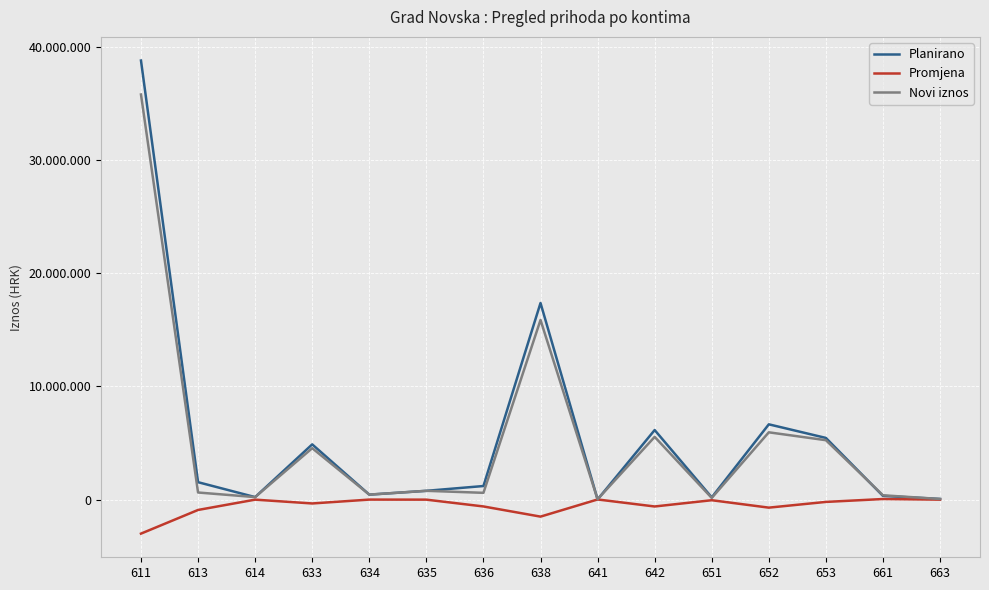

Is this an area chart (filled region under the line)?

No